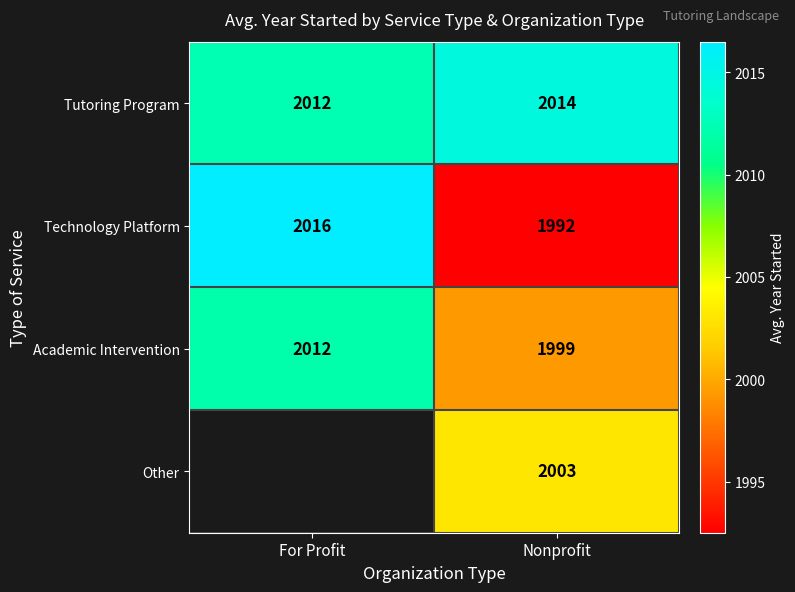

Rank the categories by Technology Platform value from lowest to highest.

Nonprofit, For Profit